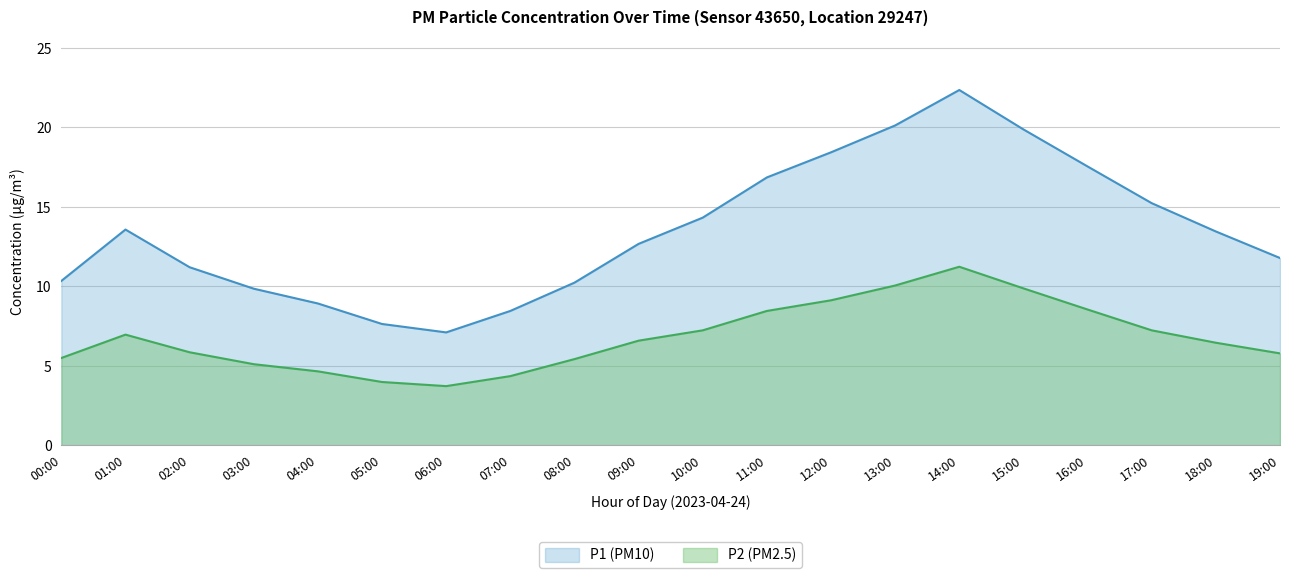

What is the sum of the P2 values at 09:00 and 13:00?

16.6